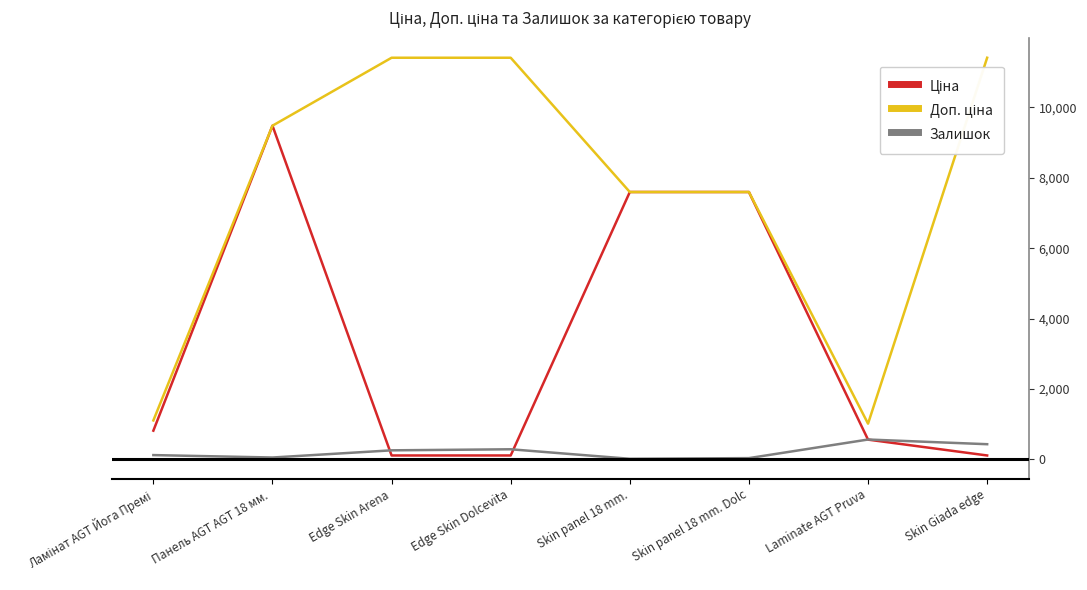

What is the spread (max minus min) of values at Laminate AGT Pruva?

453.9